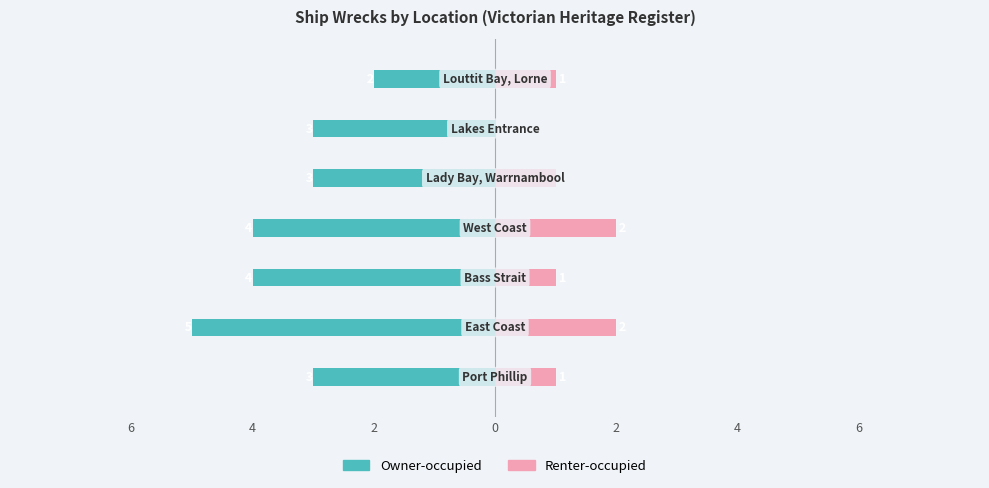

How many Owner-occupied values are between -4 and -3?

5